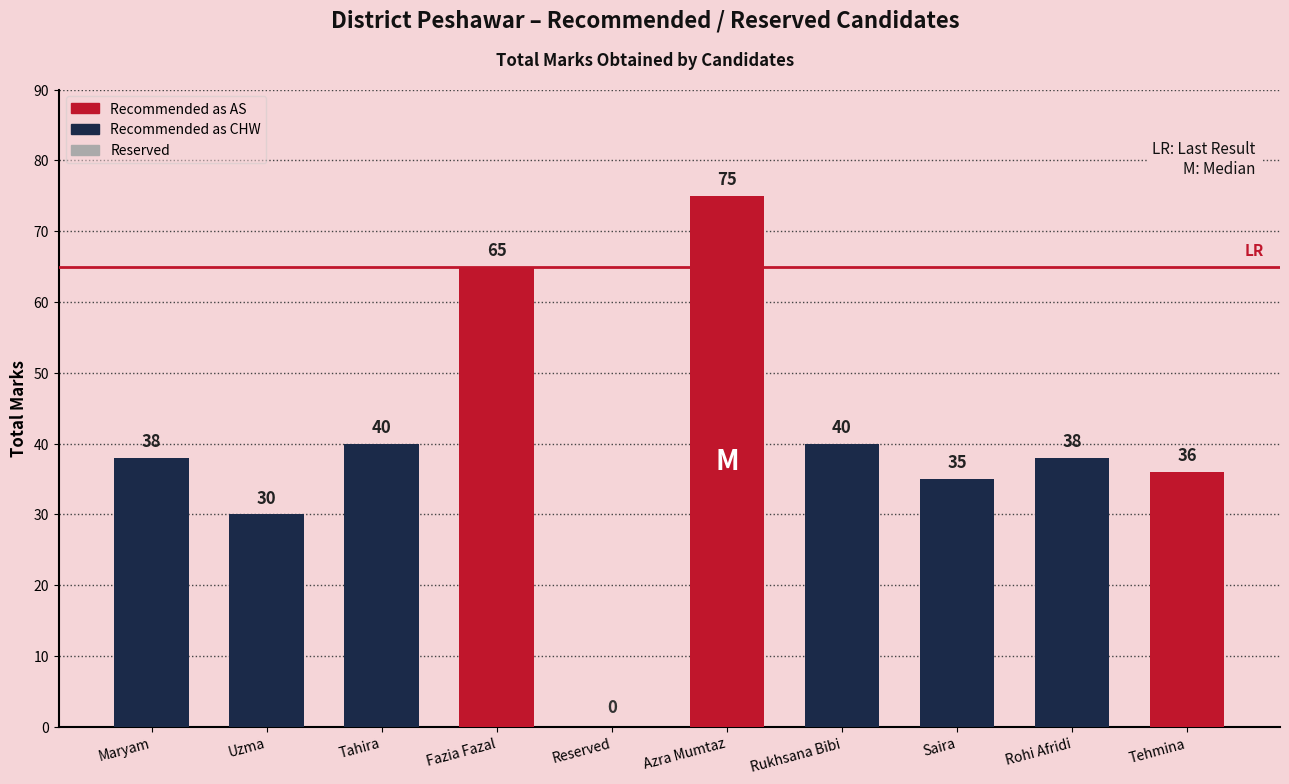

What is the sum of all values?

397